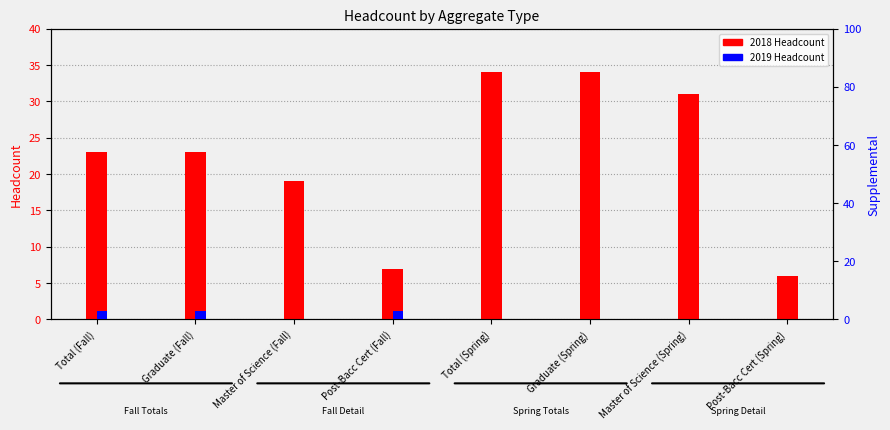

Which has a higher value, Post-Bacc Cert (Spring) or Master of Science (Spring)?

Master of Science (Spring)